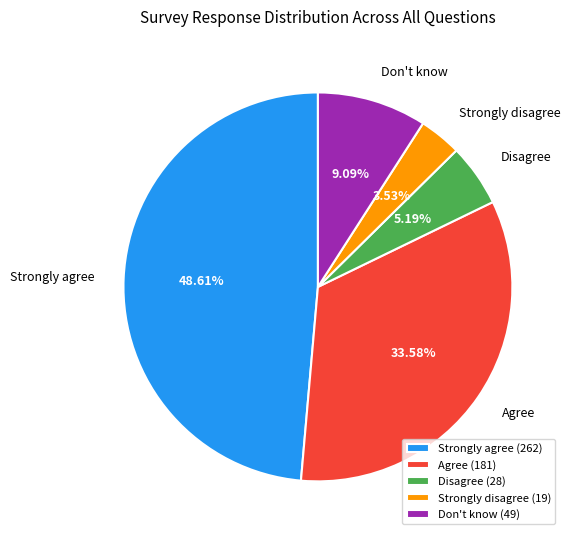

What is the total percentage of Strongly disagree and Strongly agree?

52.1%